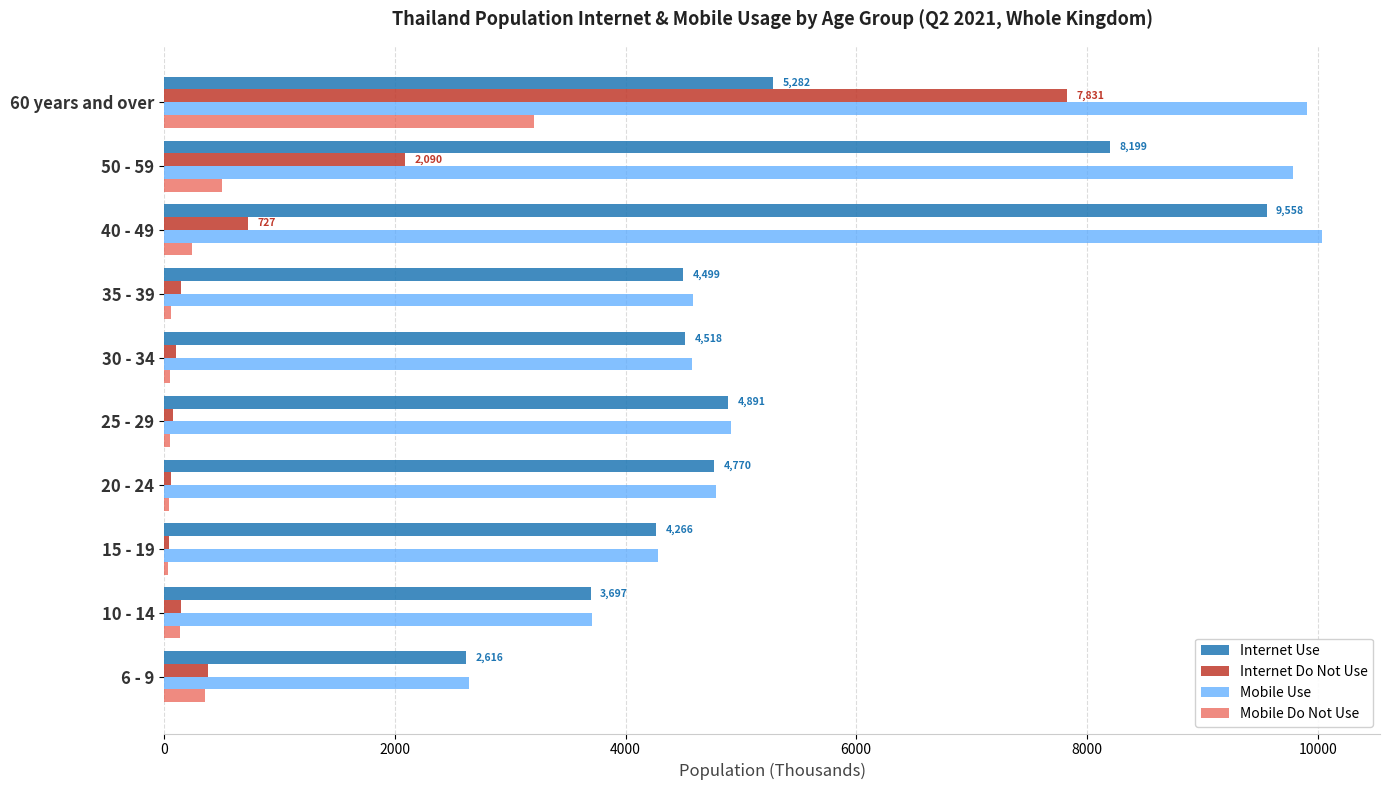

Between 30 - 34 and 60 years and over, which series saw the biggest shift?

Internet Do Not Use